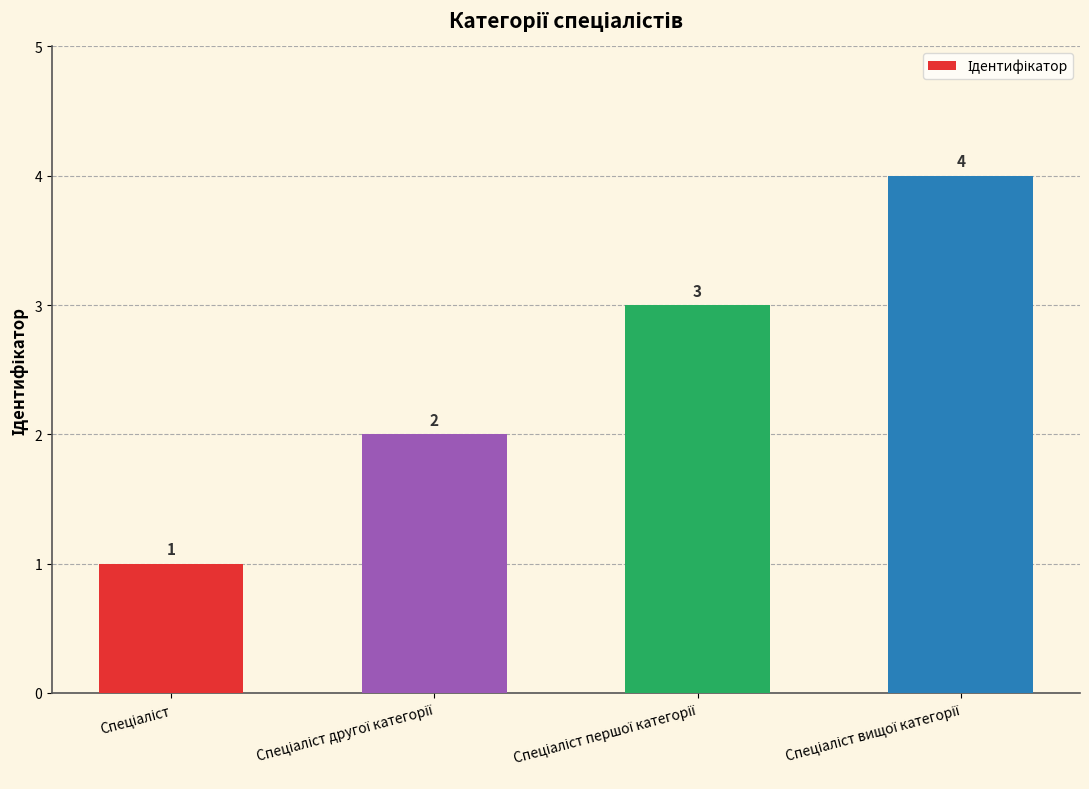

What is the difference between the maximum and minimum values?

3